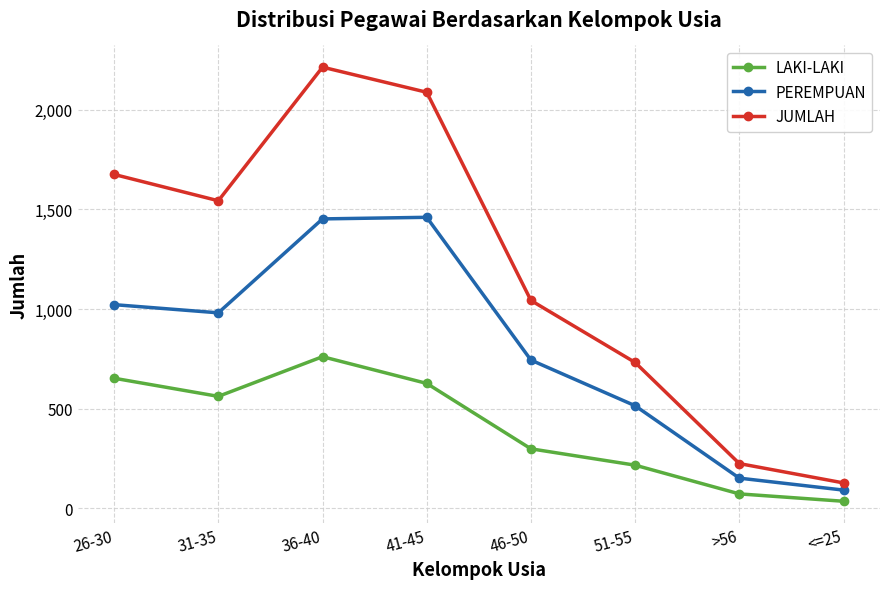

Where is the first local minimum for PEREMPUAN?

31-35